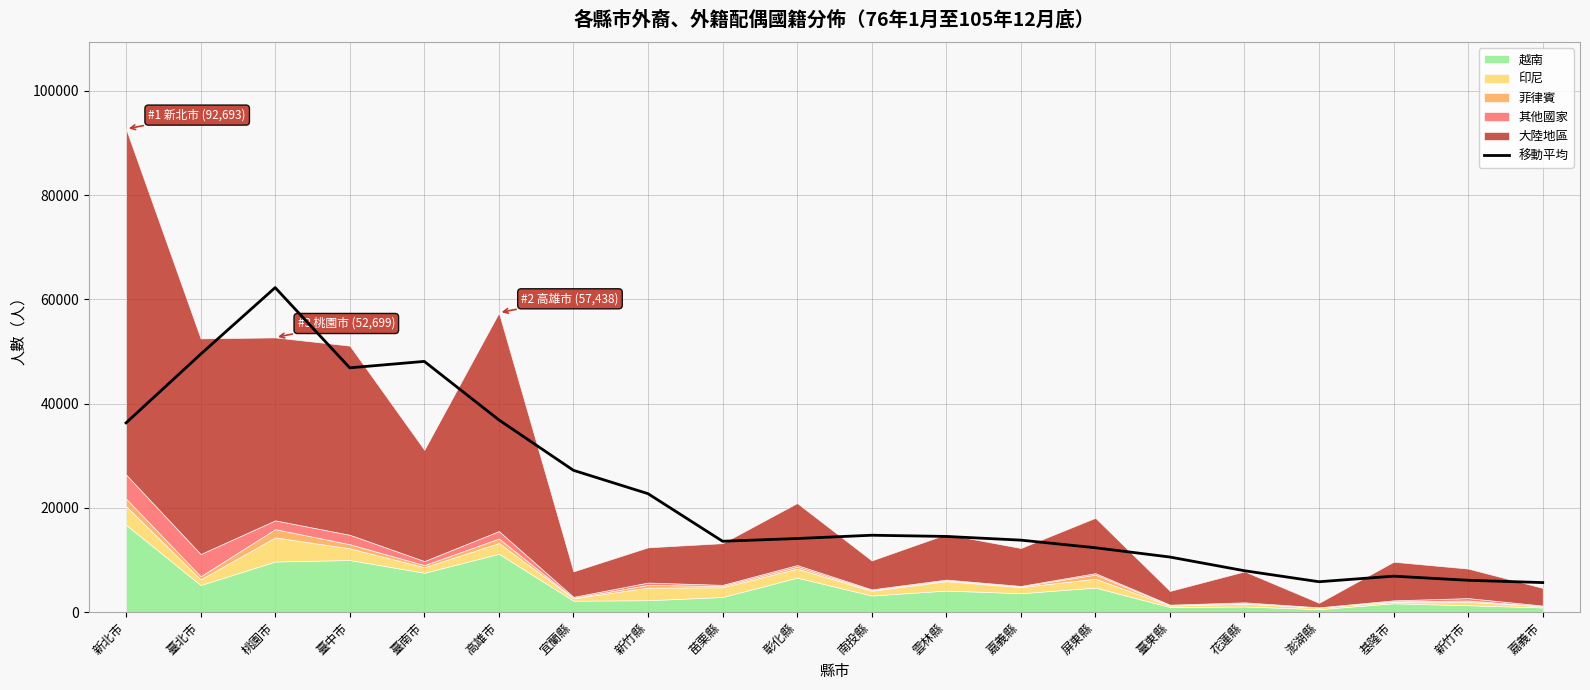

At which label does the data first exceed 14503?

新北市